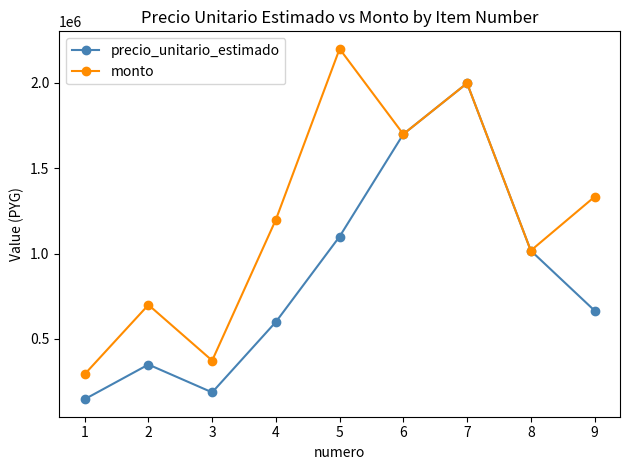

Which series has the widest spread of values?

monto